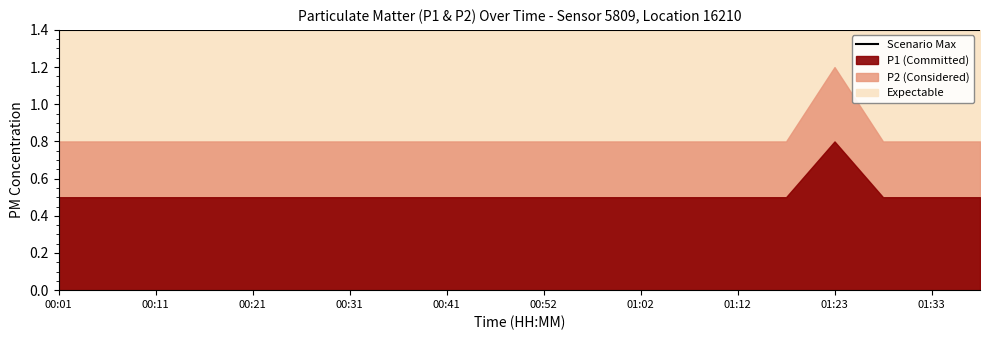

Between 01:23 and 00:31, which is larger?

01:23